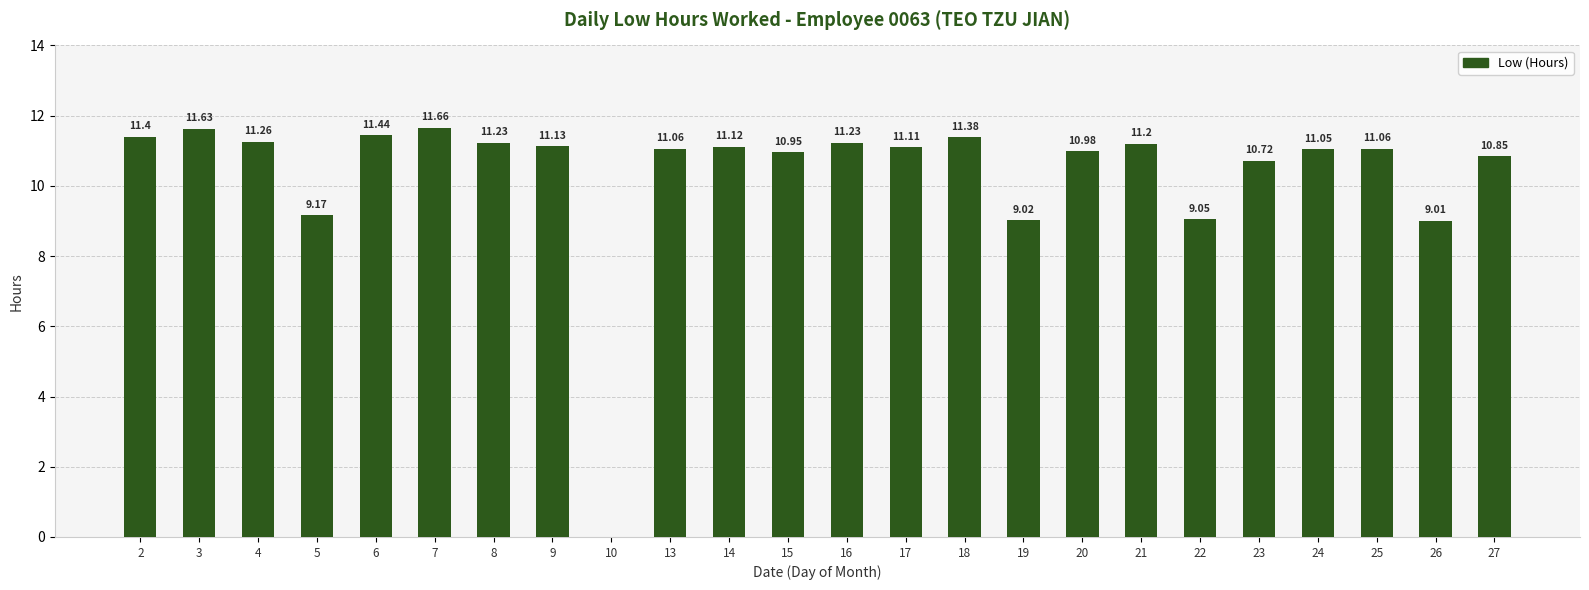

How many positive values are there?

23